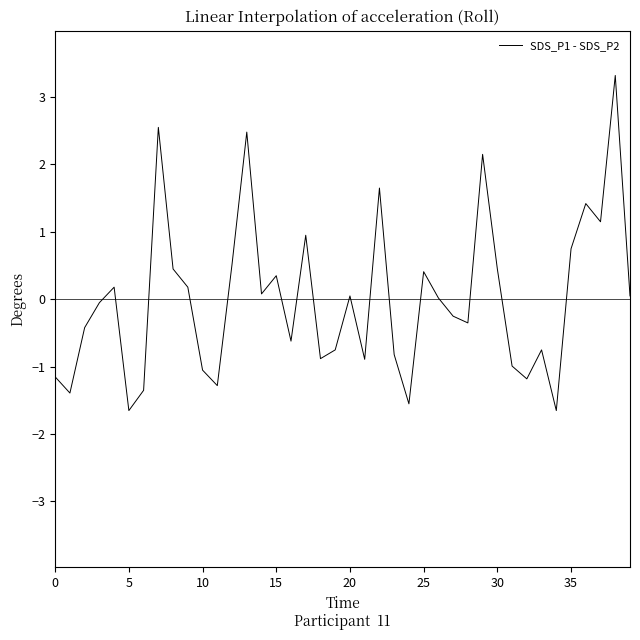

What is the greatest value displayed?

3.3